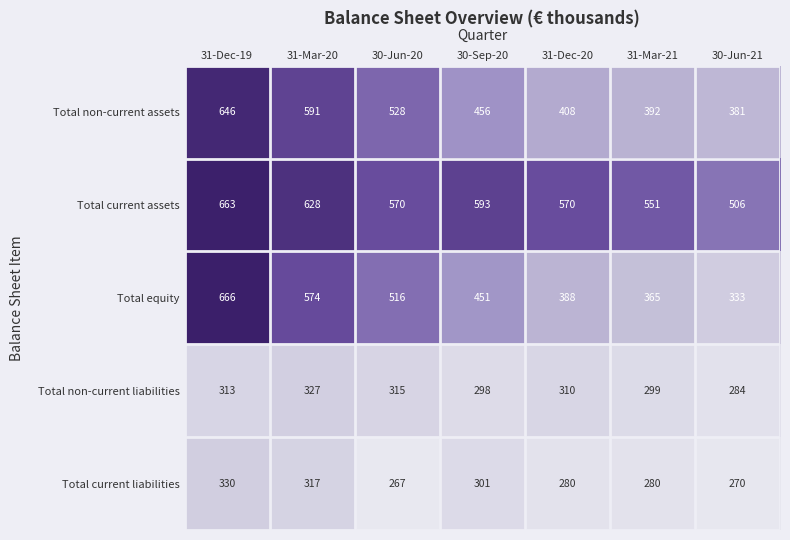

What is the spread (max minus min) of values at 30-Jun-20?

303